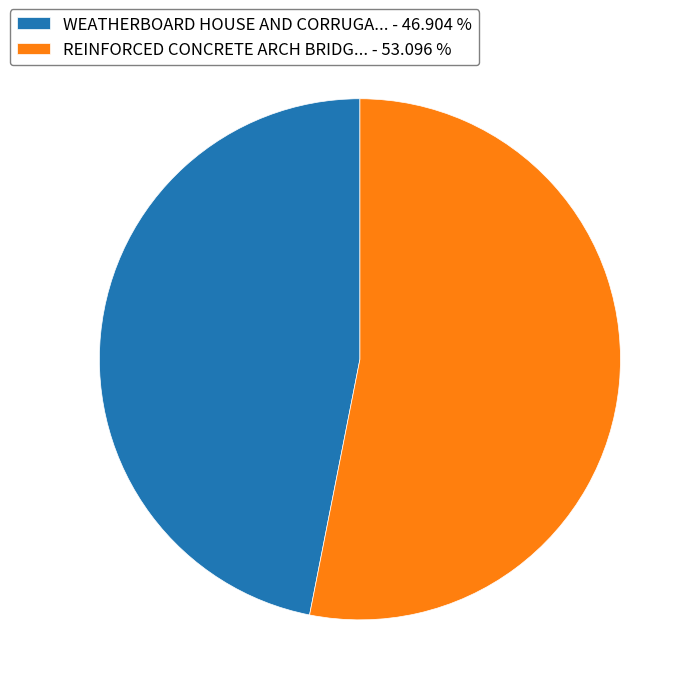

Does any single category account for the majority?

Yes